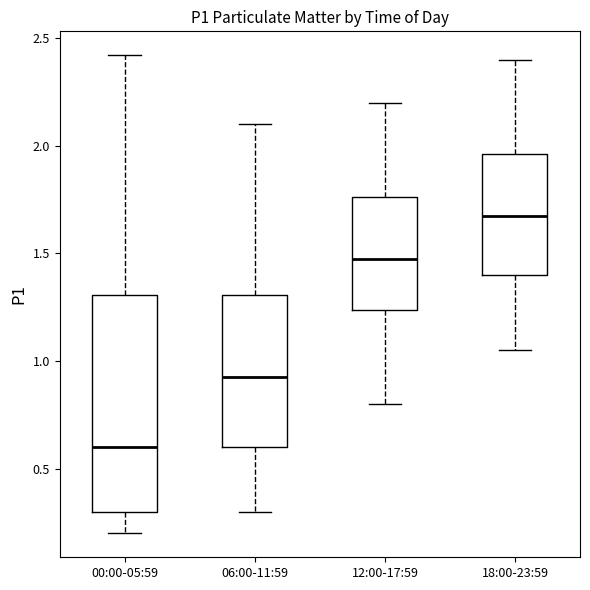

Reading left to right, transcribe this box plot: for each box, give where its median line is, the range the box spans, and where its two whiskers end, as read against the y-axis. The values are not printed on the chart, so give them approximately, as read against the axis.

00:00-05:59: median 0.60, box 0.30 to 1.30, whiskers 0.20 to 2.40
06:00-11:59: median 0.95, box 0.60 to 1.30, whiskers 0.30 to 2.10
12:00-17:59: median 1.50, box 1.25 to 1.75, whiskers 0.80 to 2.20
18:00-23:59: median 1.70, box 1.40 to 1.95, whiskers 1.05 to 2.40